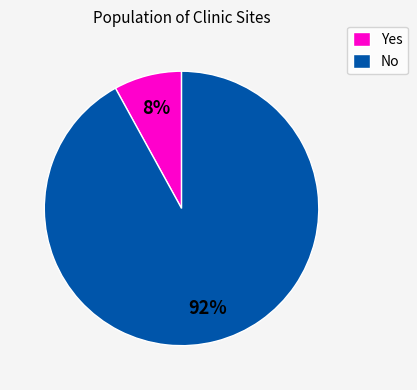

The Yes slice represents 19% of the pie. True or false?

False